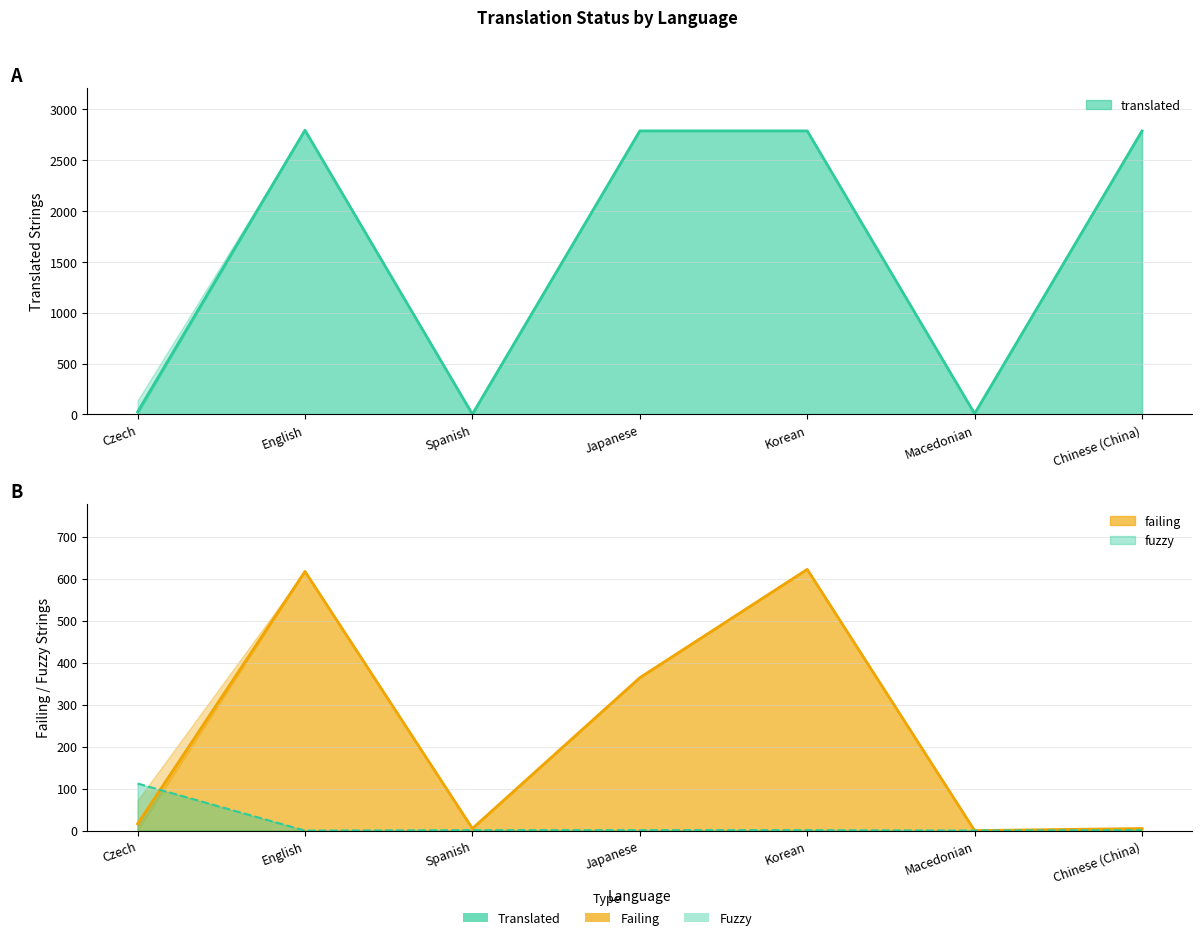

True or false: failing and translated intersect in this chart.

True